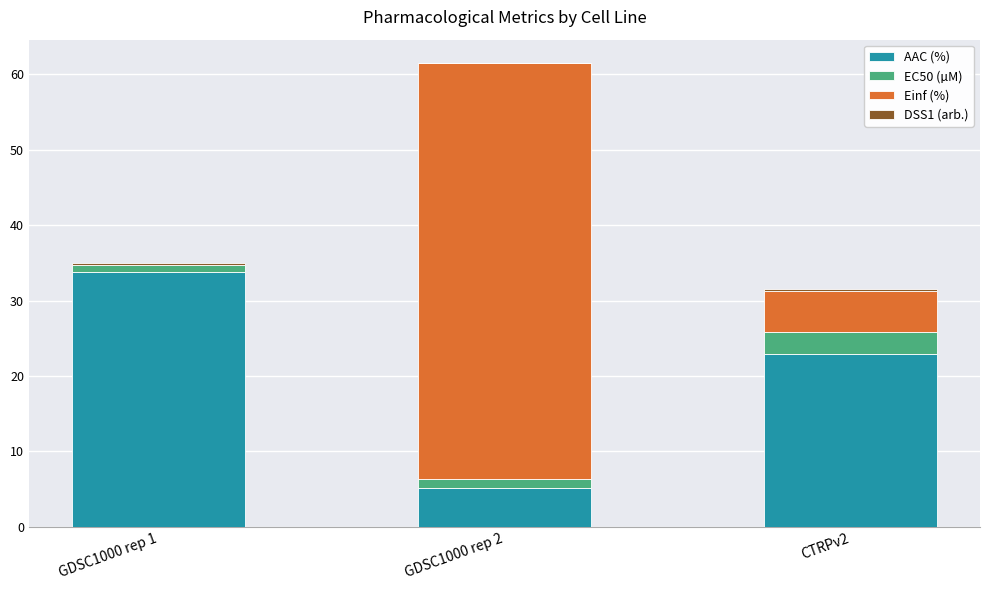

At which category is the sum across all series the highest?

GDSC1000 rep 2